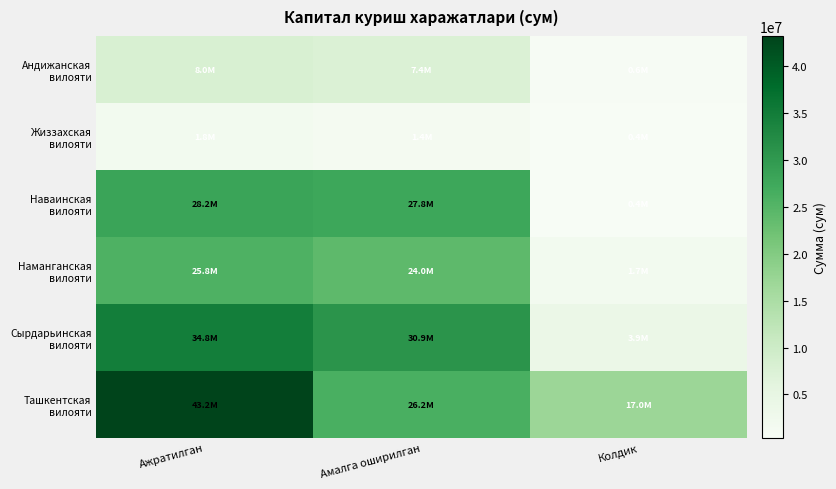

At which category does the chart reach its minimum across all series?

Колдик